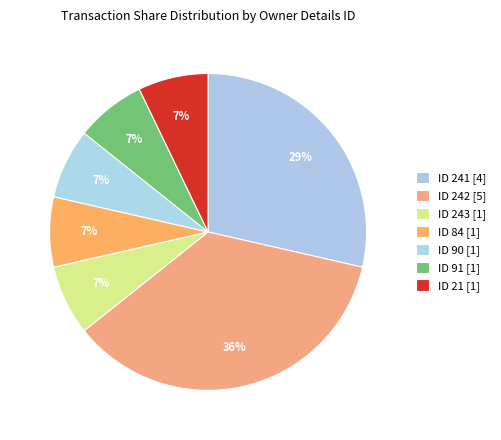

Rank the categories by value from lowest to highest.

243, 84, 90, 91, 21, 241, 242